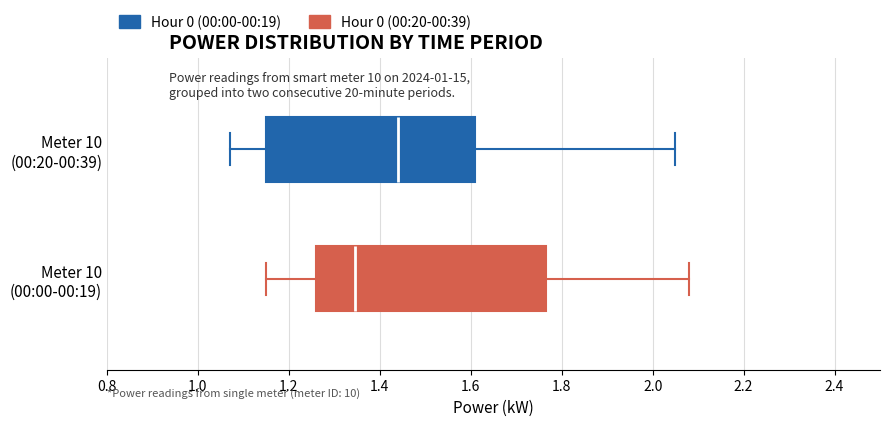

Where is the right edge of the box for Meter 10 (00:00-00:19) on the x-axis? The values are not printed on the chart, so give them approximately, as read against the axis.

1.76